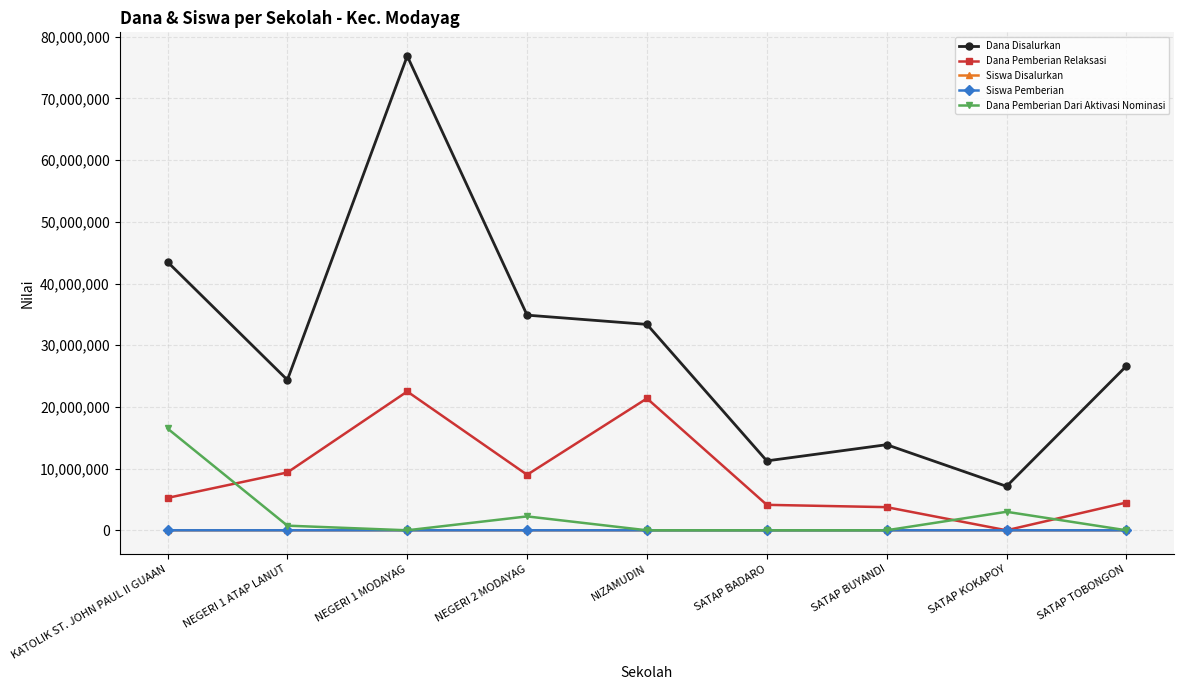

How many intersections are there between Dana Pemberian Relaksasi and Dana Pemberian Dari Aktivasi Nominasi?

3